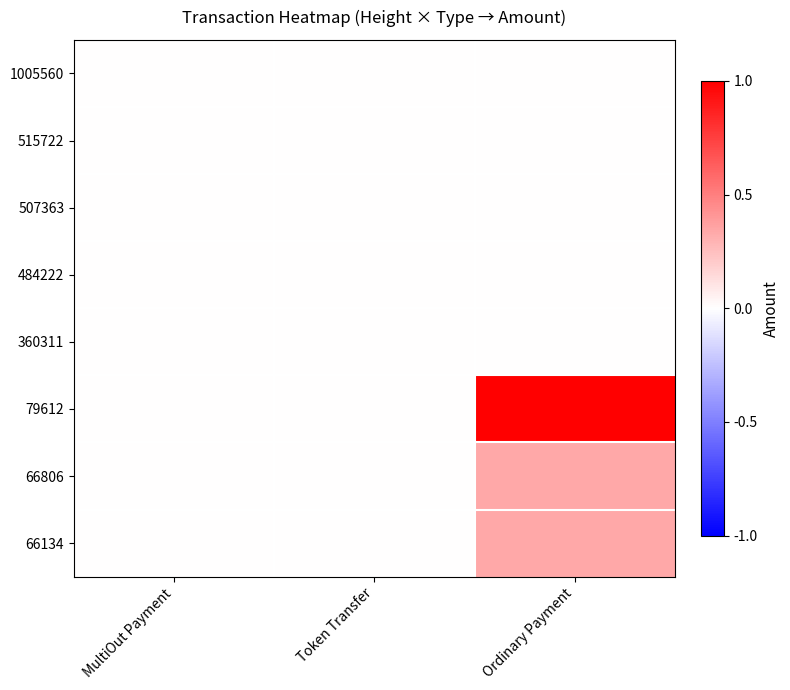

Rank the series by their maximum value, from highest to lowest.

79612, 66806, 66134, 507363, 484222, 360311, 1005560, 515722